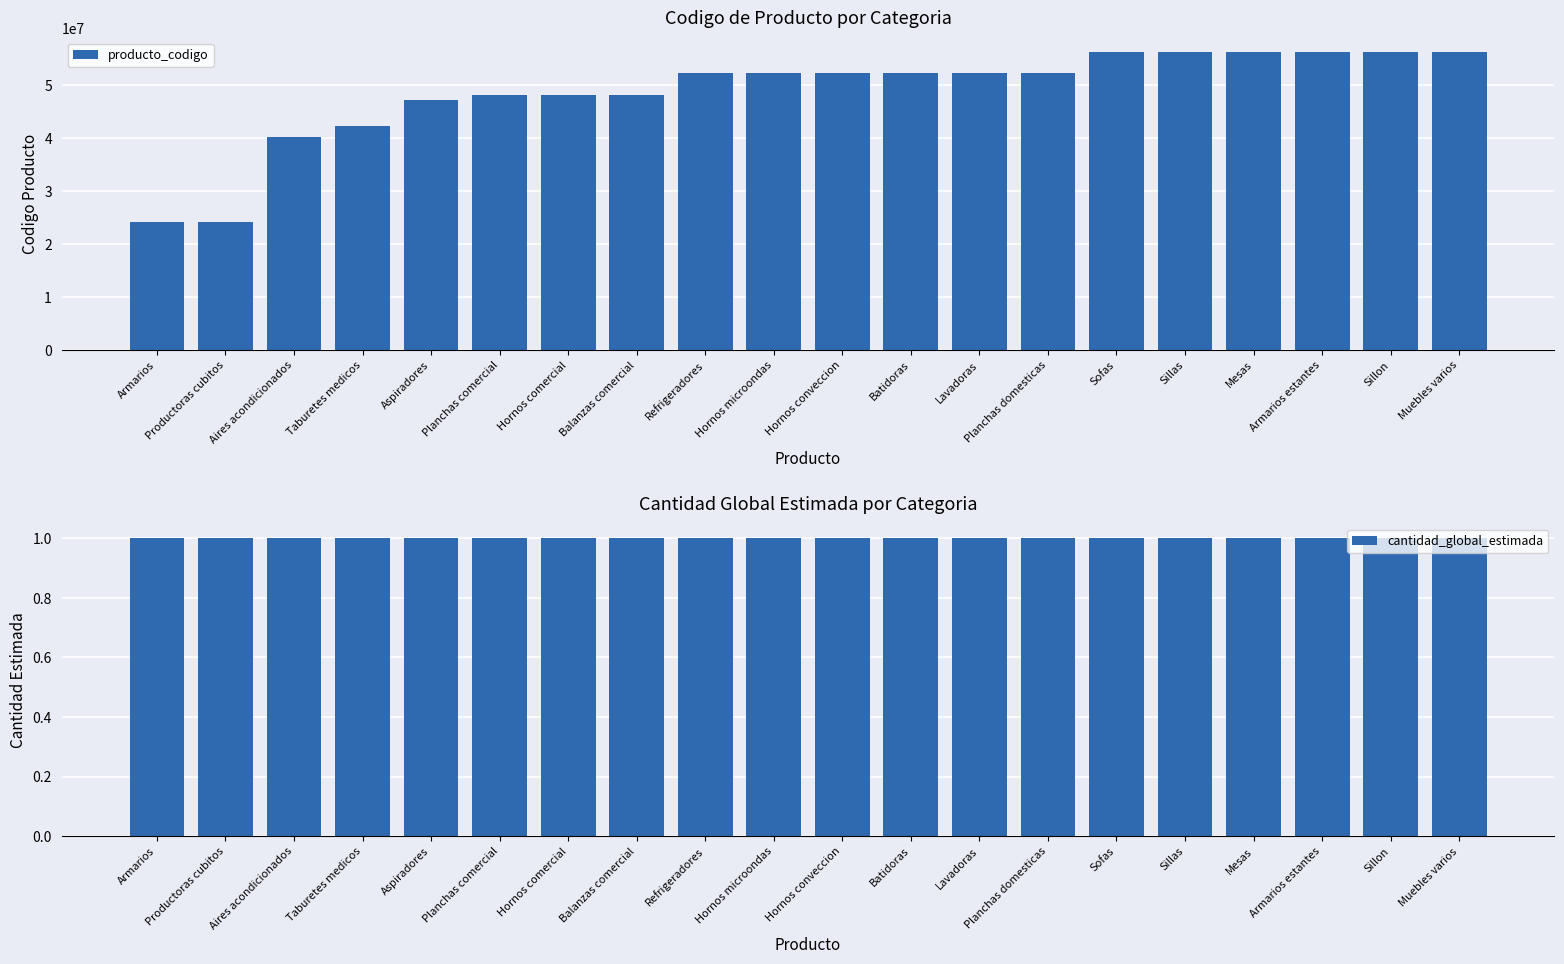

How many bars are there in total?

40